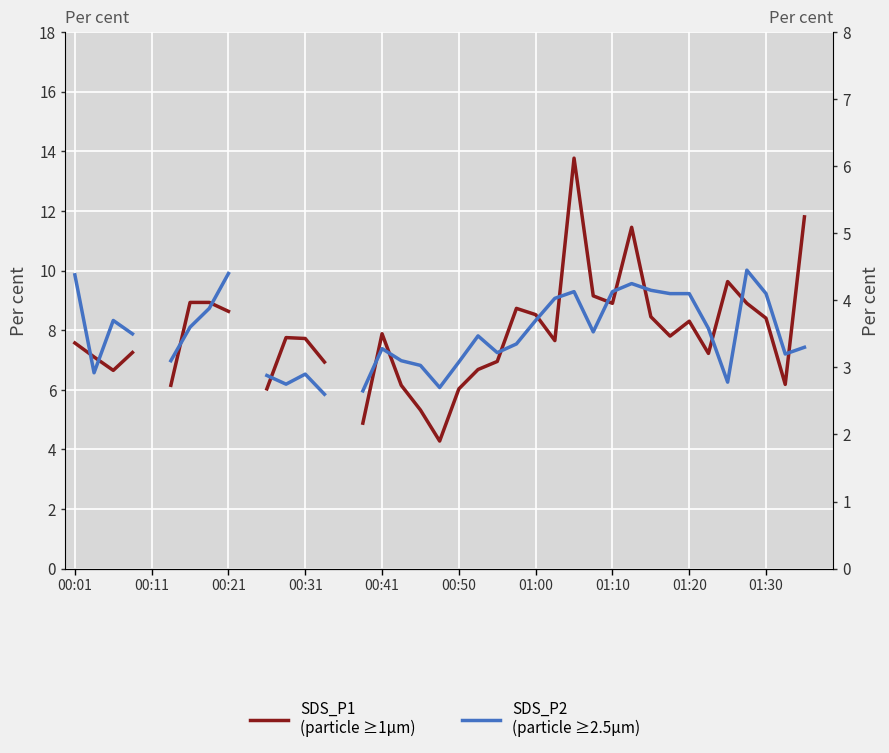

What is the difference between the second highest and minimum values in the SDS_P2 series?

1.9